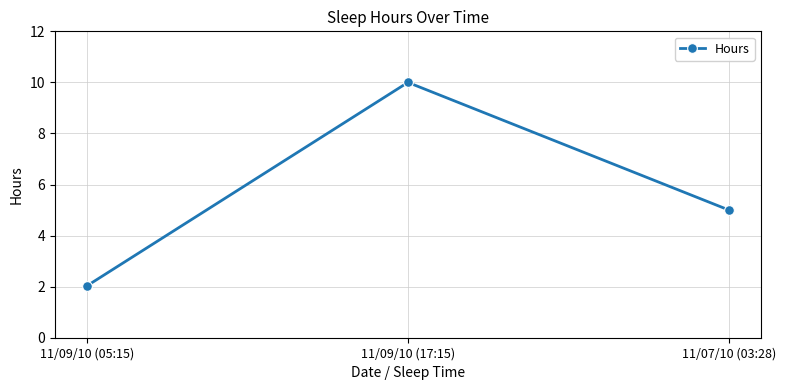

What position from the left is 11/09/10 (17:15)?

2